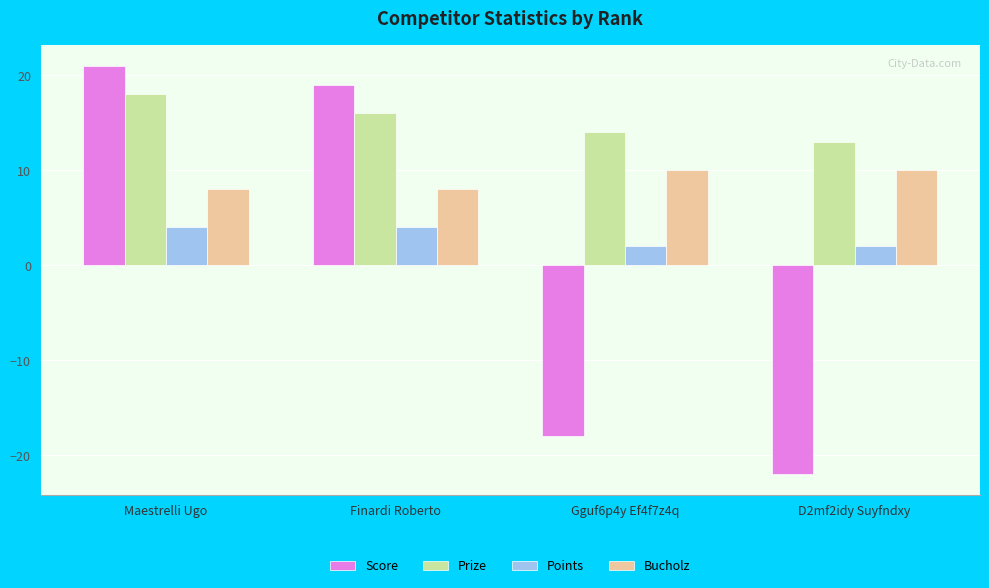

What is the total value across all series at Finardi Roberto?

47